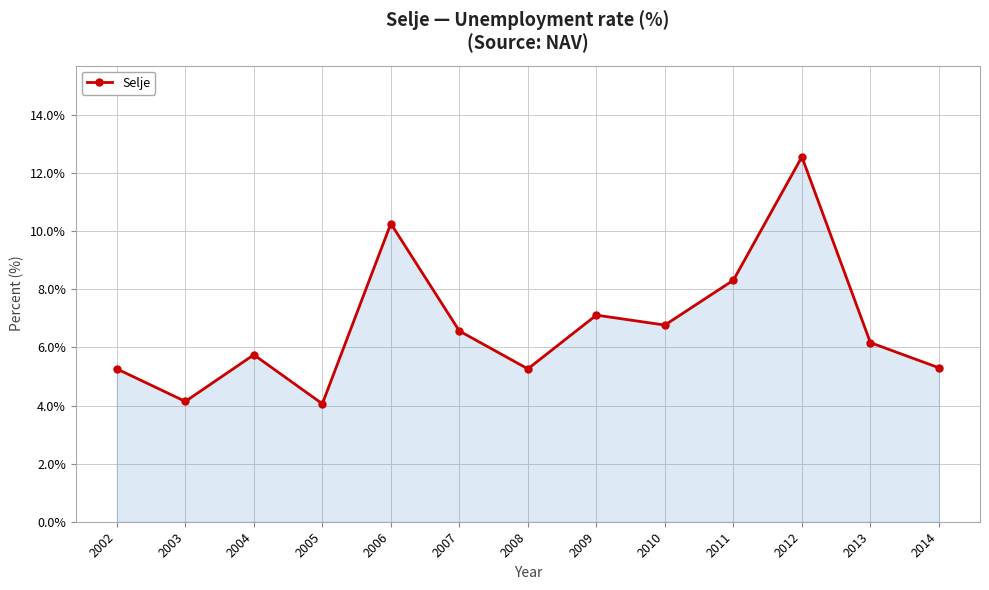

What is the smallest value displayed?

4.1